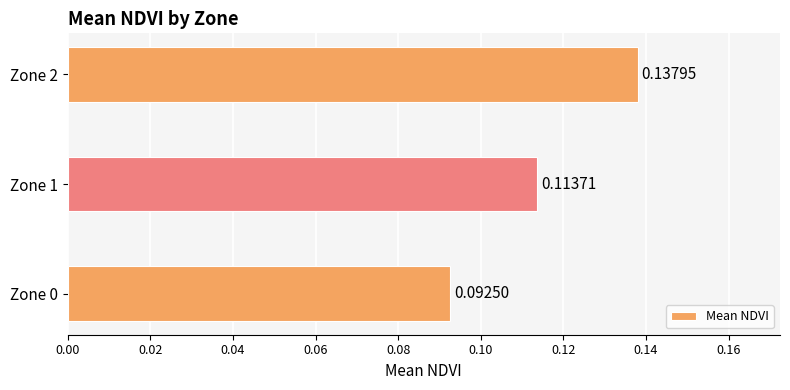

At which category does the chart reach its peak across all series?

Zone 2